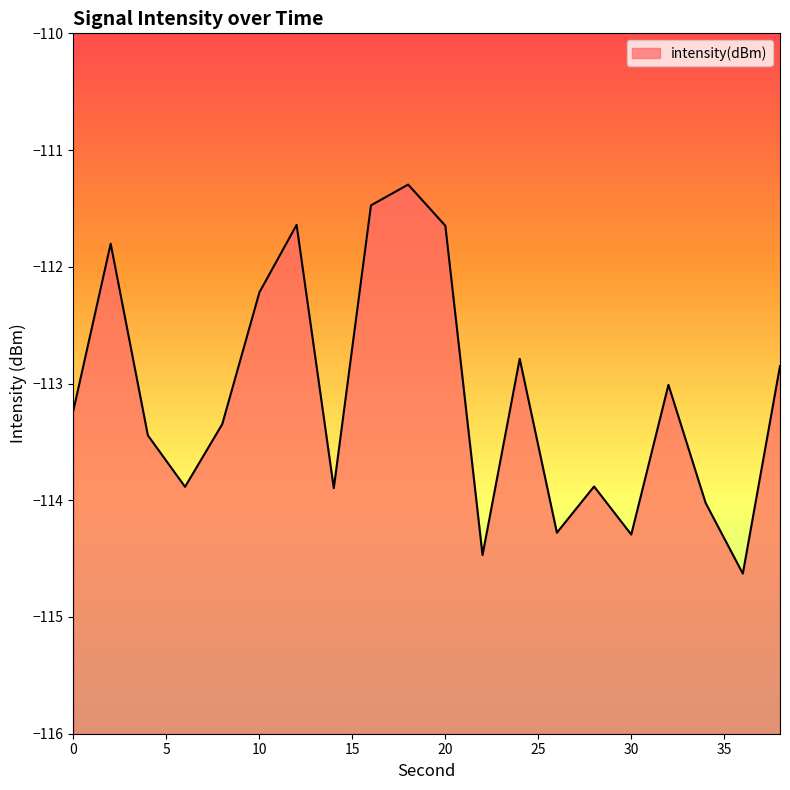

What value does the data have at 18?

-111.3